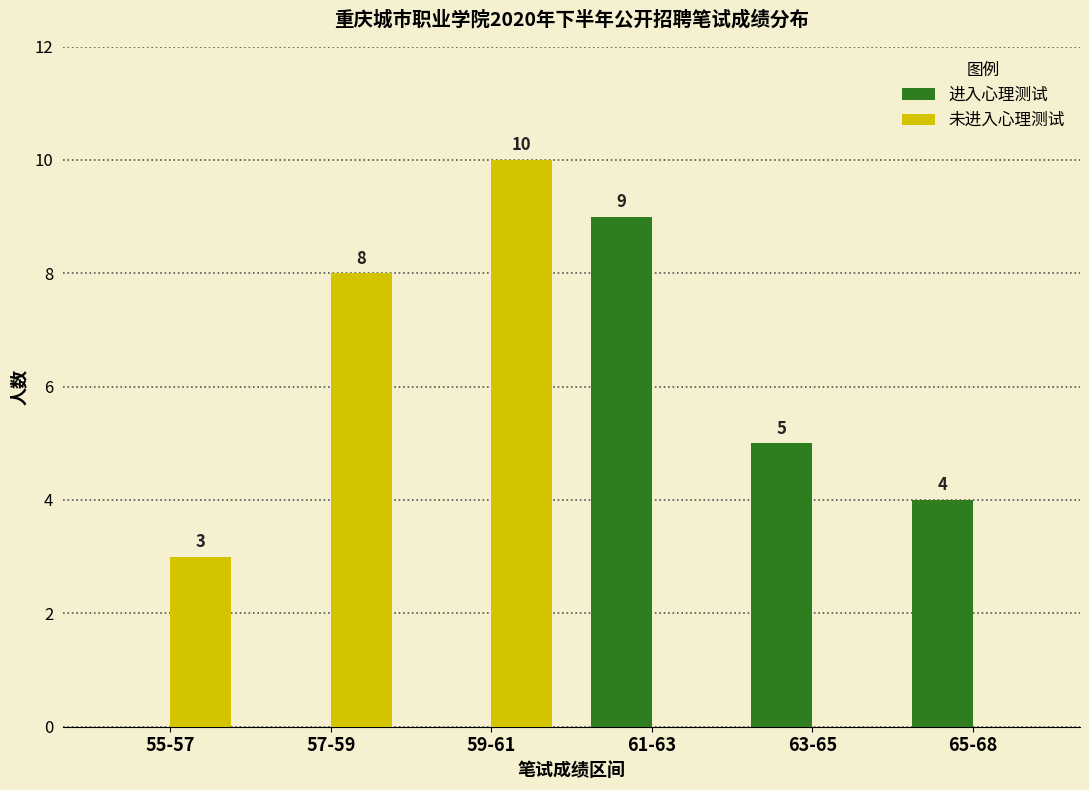

Reading left to right, transcribe all the data shown in this chart.

进入心理测试: 0	0	0	9	5	4
未进入心理测试: 3	8	10	0	0	0